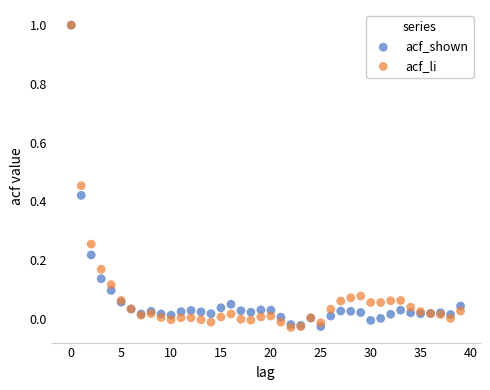

What are all the series names shown in the legend?

acf_shown, acf_li